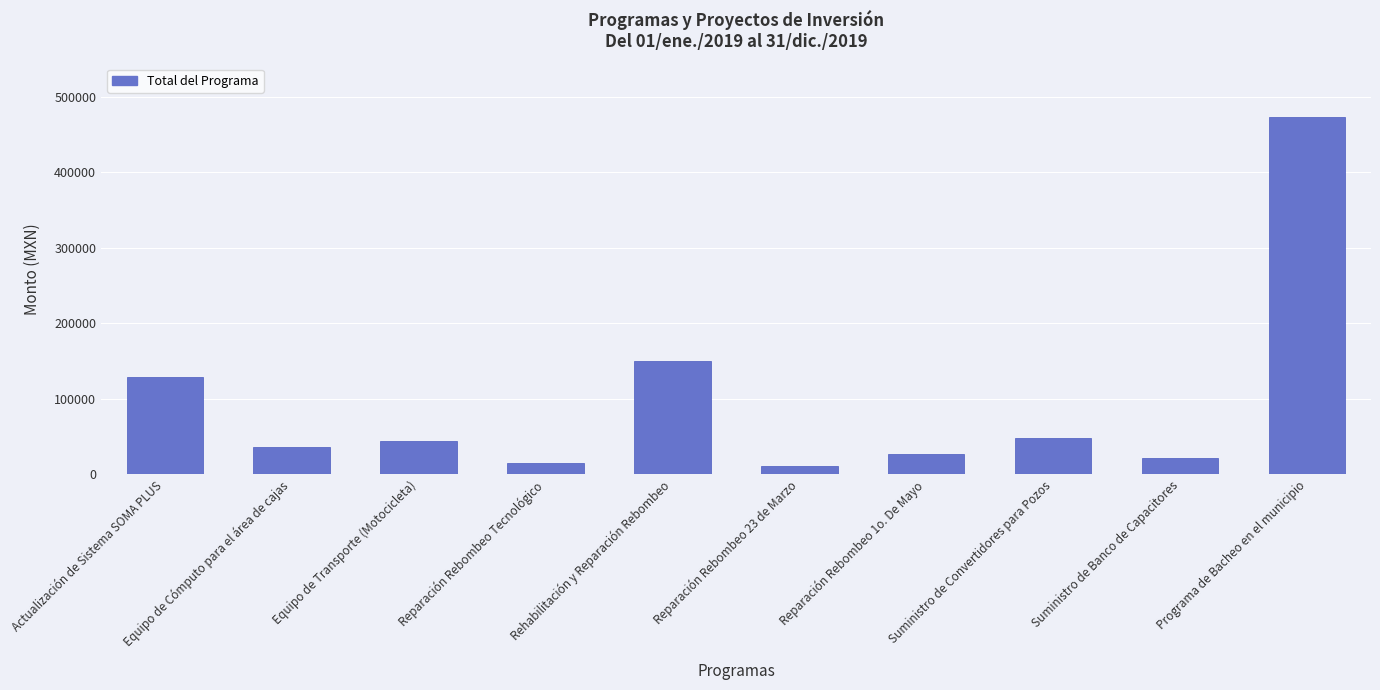

What is the difference between the maximum and minimum values?

461756.2